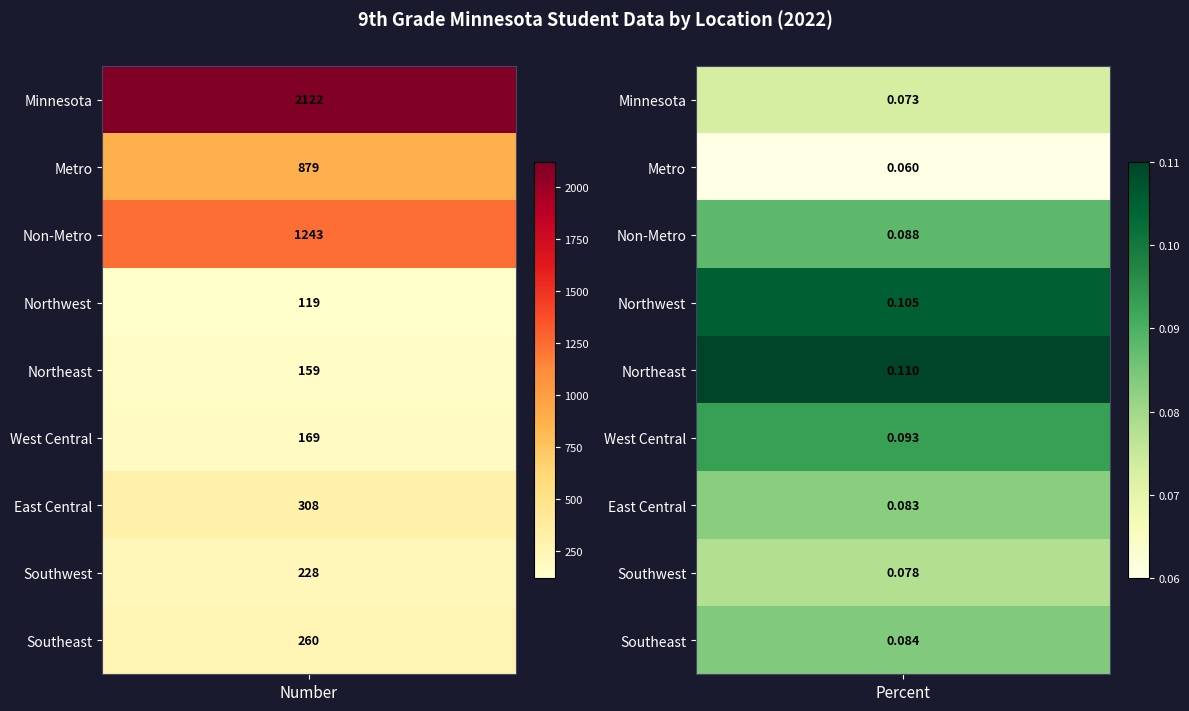

What is the difference between the maximum and minimum values in the Southeast series?

259.9